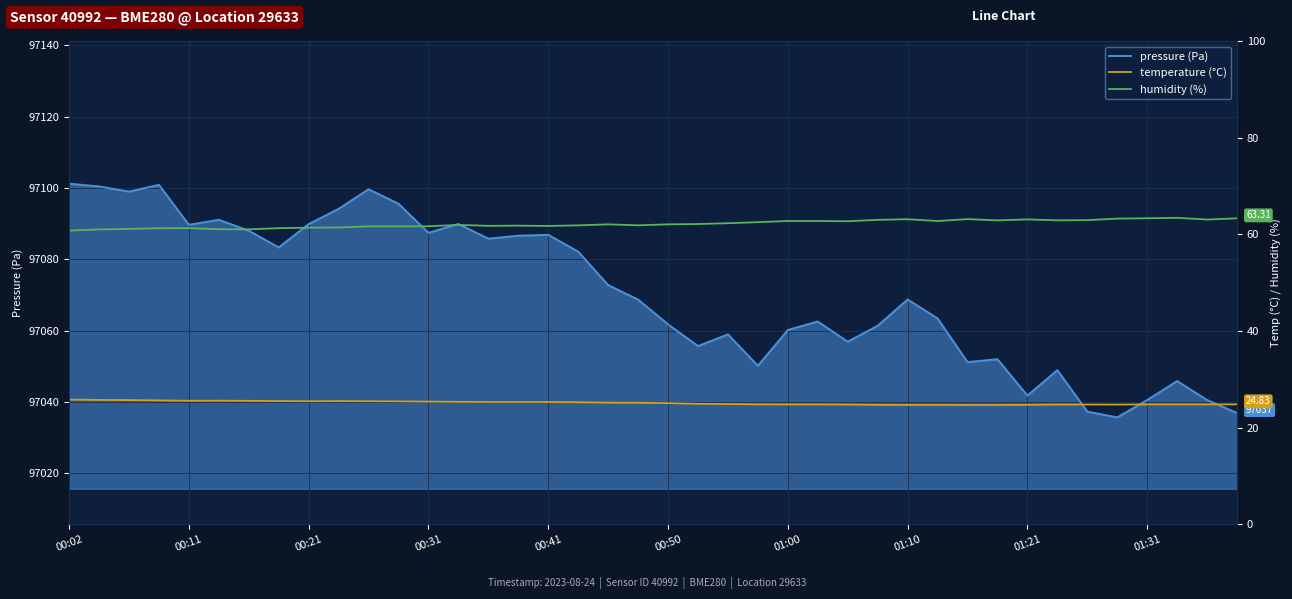

The value of pressure (Pa) at 00:11 is 97089.7. True or false?

True